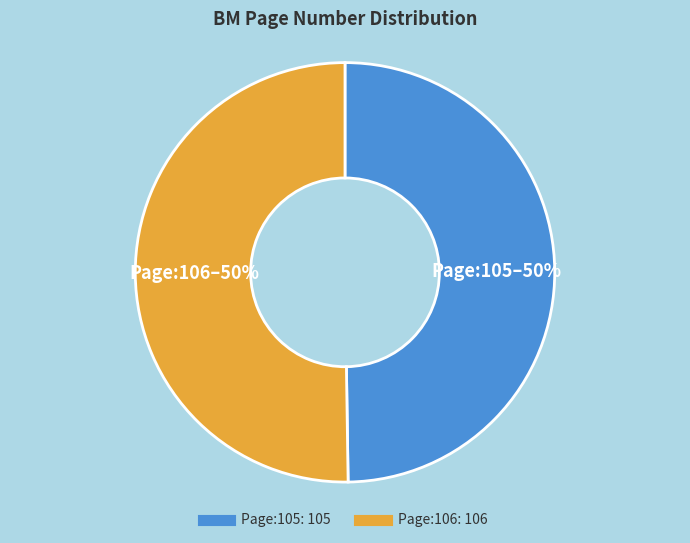

What percentage is the Page:106 slice, to the nearest percent?

50%